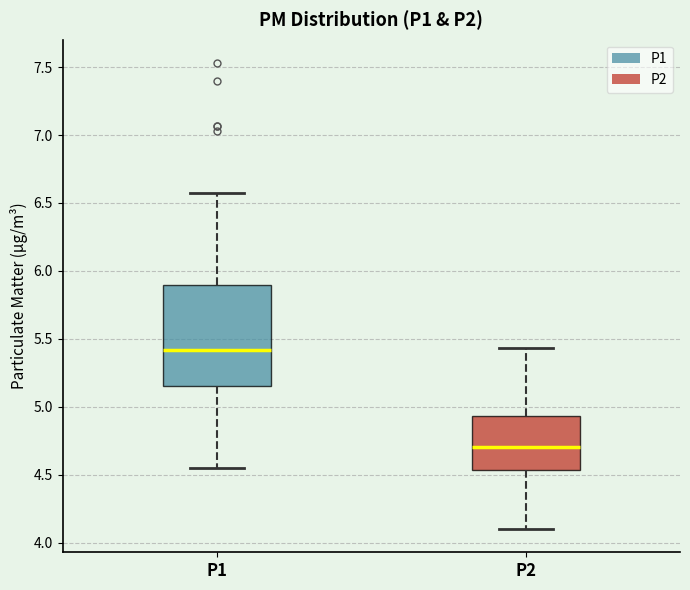

Which box's median line is the highest?

P1